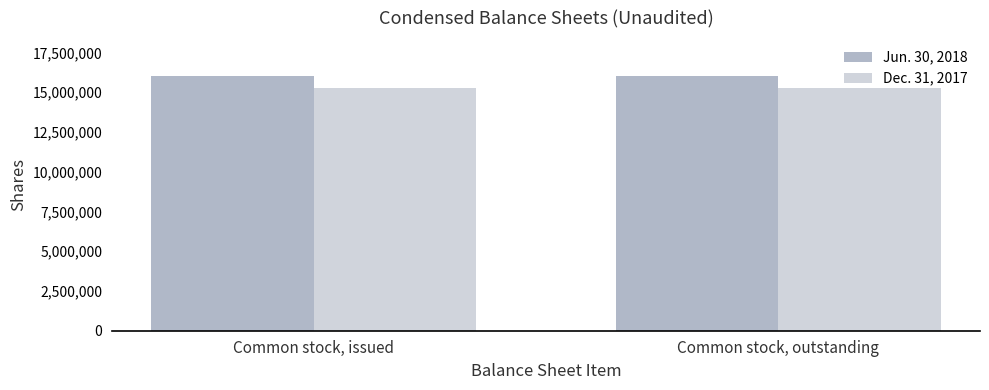

Reading right to left, transcribe all the data shown in this chart.

Jun. 30, 2018: Common stock, outstanding=16006681	Common stock, issued=16006681
Dec. 31, 2017: Common stock, outstanding=15286540	Common stock, issued=15286540